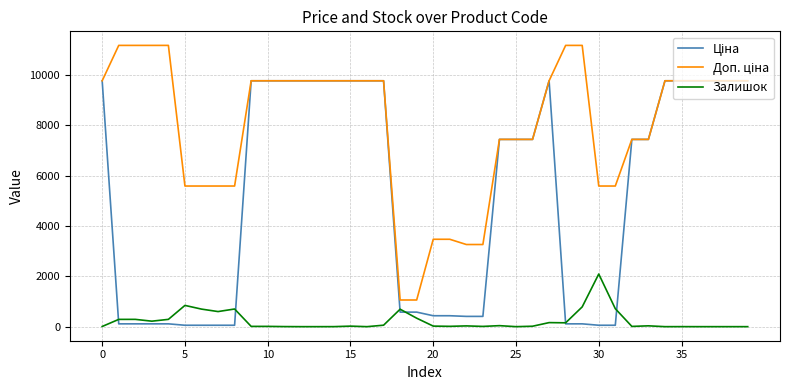

What is the maximum value shown in the chart?

11182.0